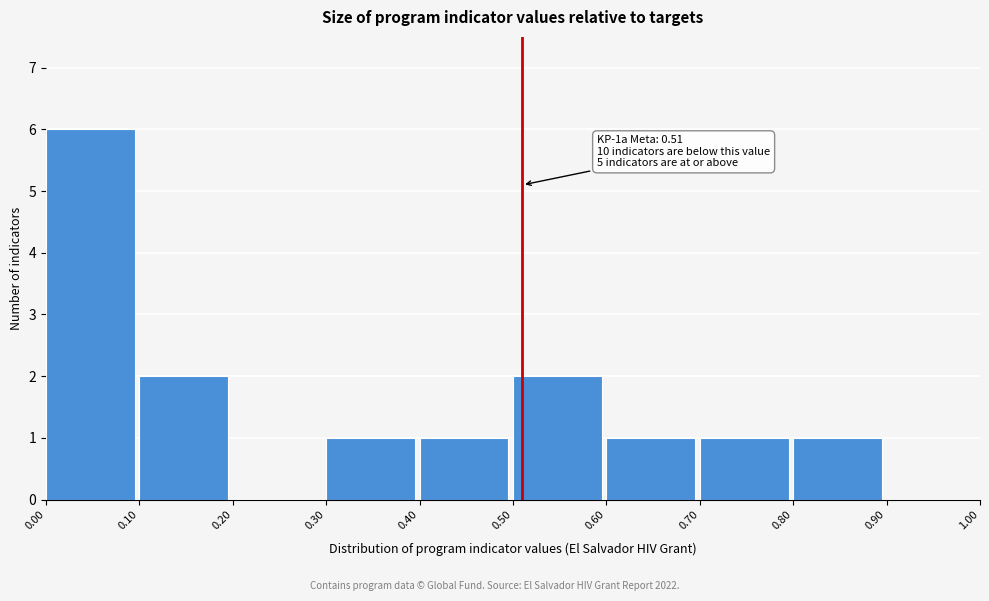

Over which range of the x-axis is the bar tallest?

0.00 to 0.10